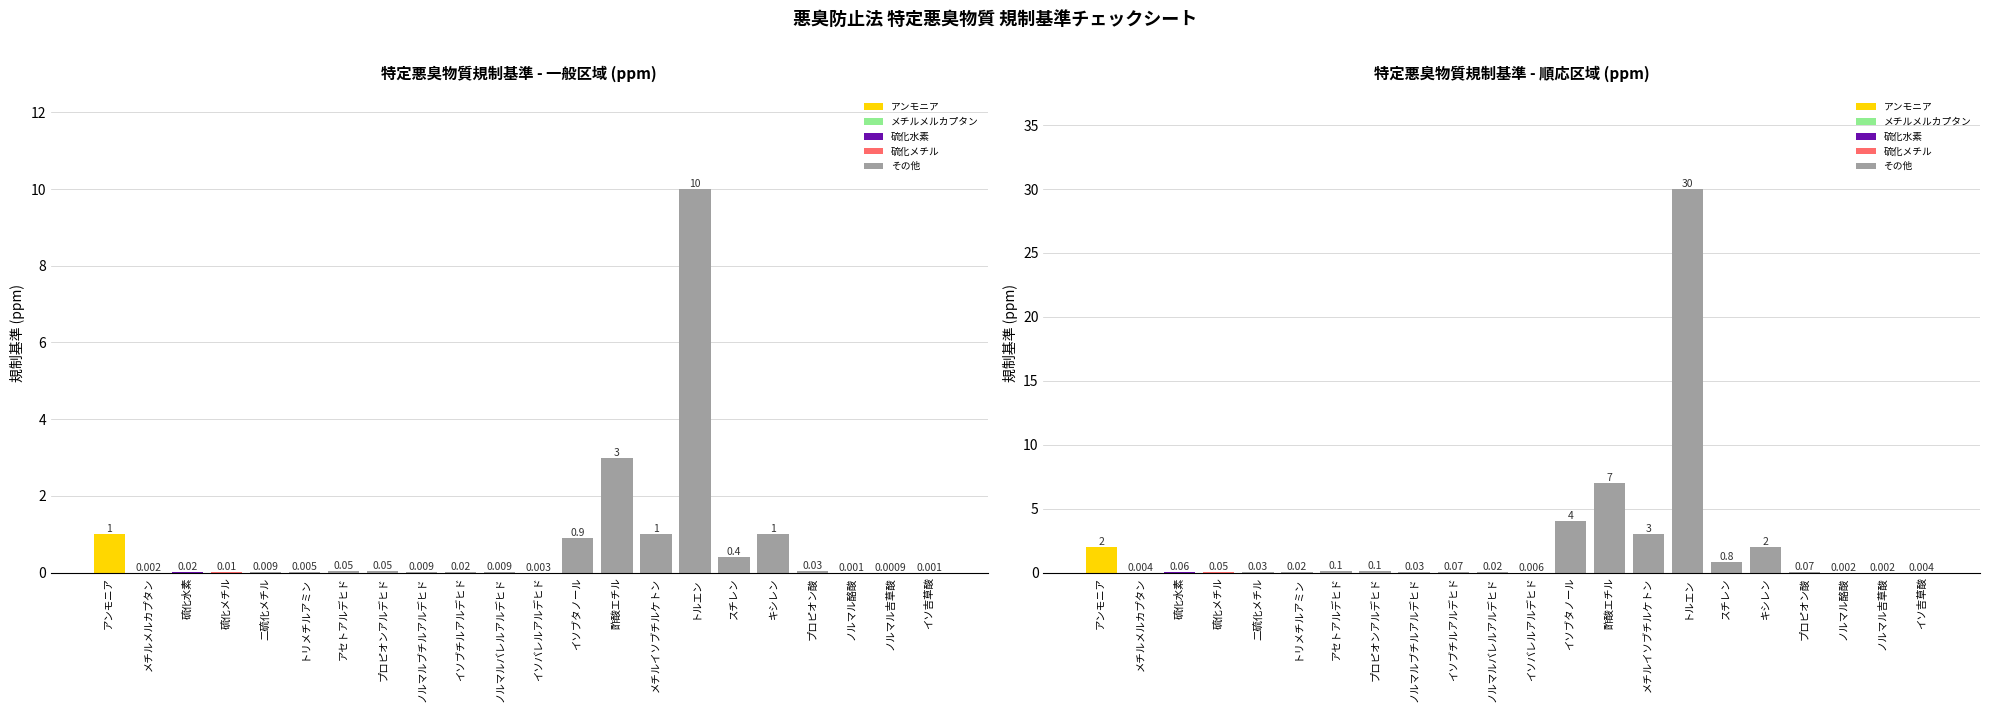

The value of 順応区域 at メチルメルカプタン is 0.0. True or false?

False